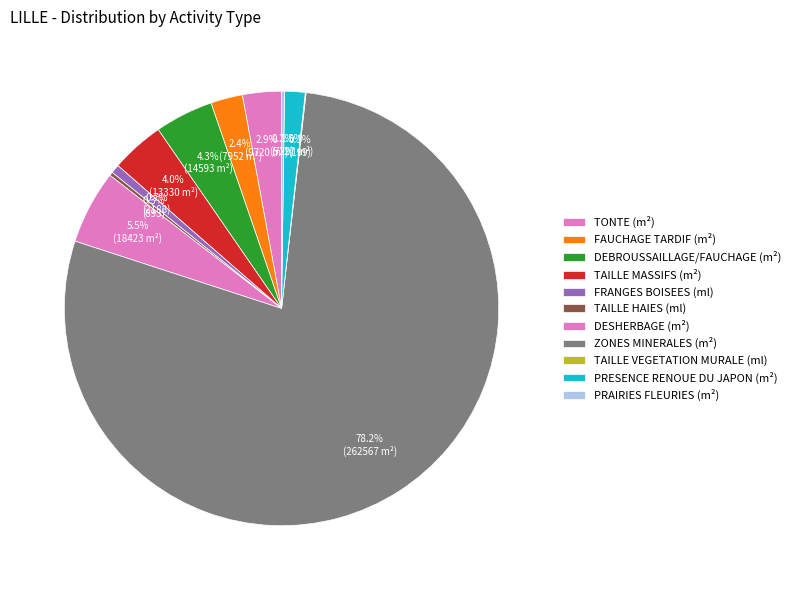

Rank the categories by value from highest to lowest.

ZONES MINERALES (m²), DESHERBAGE (m²), DEBROUSSAILLAGE/FAUCHAGE (m²), TAILLE MASSIFS (m²), TONTE (m²), FAUCHAGE TARDIF (m²), PRESENCE RENOUE DU JAPON (m²), FRANGES BOISEES (ml), TAILLE HAIES (ml), PRAIRIES FLEURIES (m²), TAILLE VEGETATION MURALE (ml)